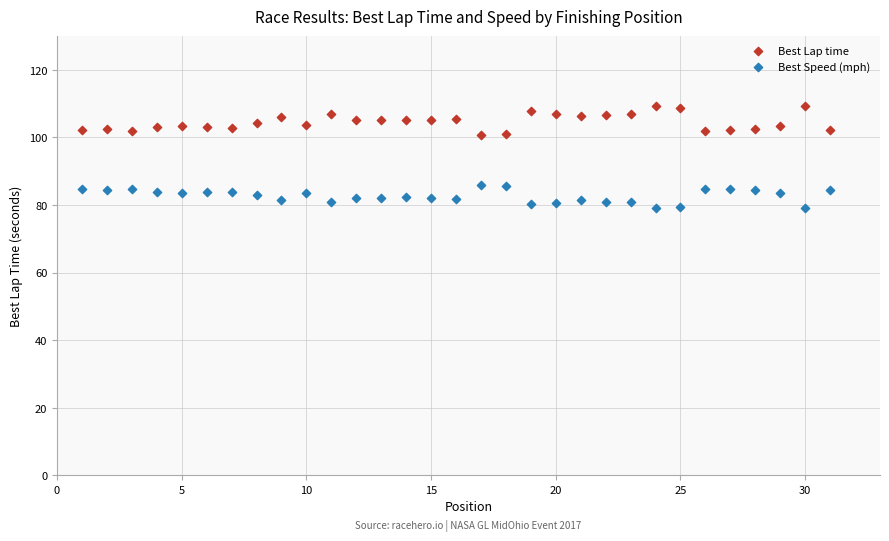

Across all data points, what is the range of X values (max minus min)?

30.0